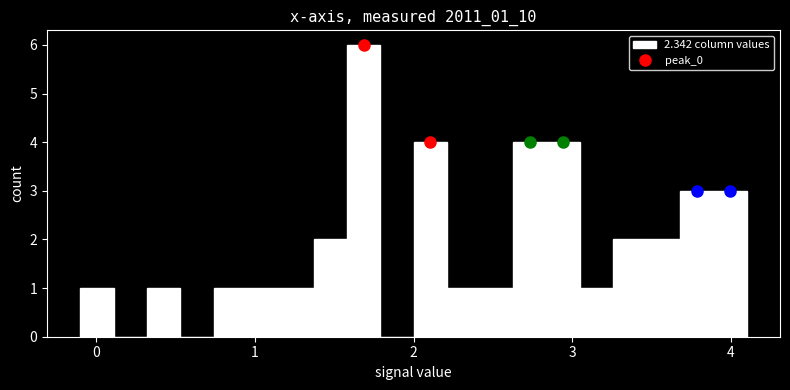

Around what value on the x-axis is the tallest bar? Give the approximate position of its centre, as read against the axis.

1.7